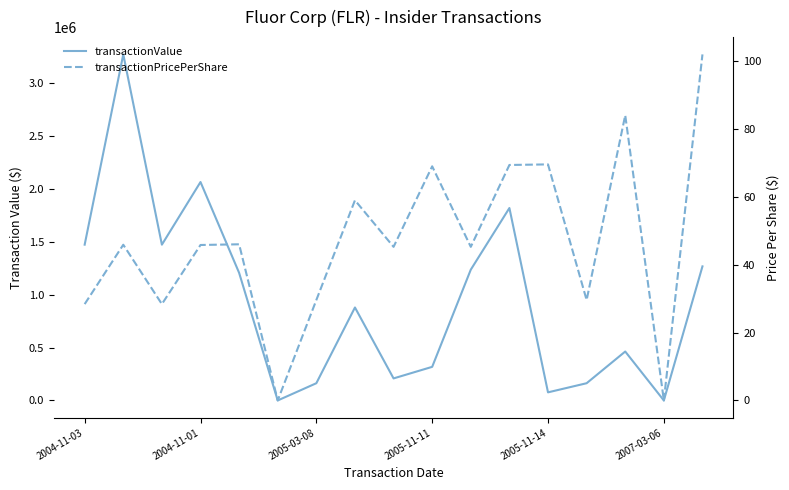

True or false: transactionPricePerShare has a value of 11.6 at 2005-03-08.

False